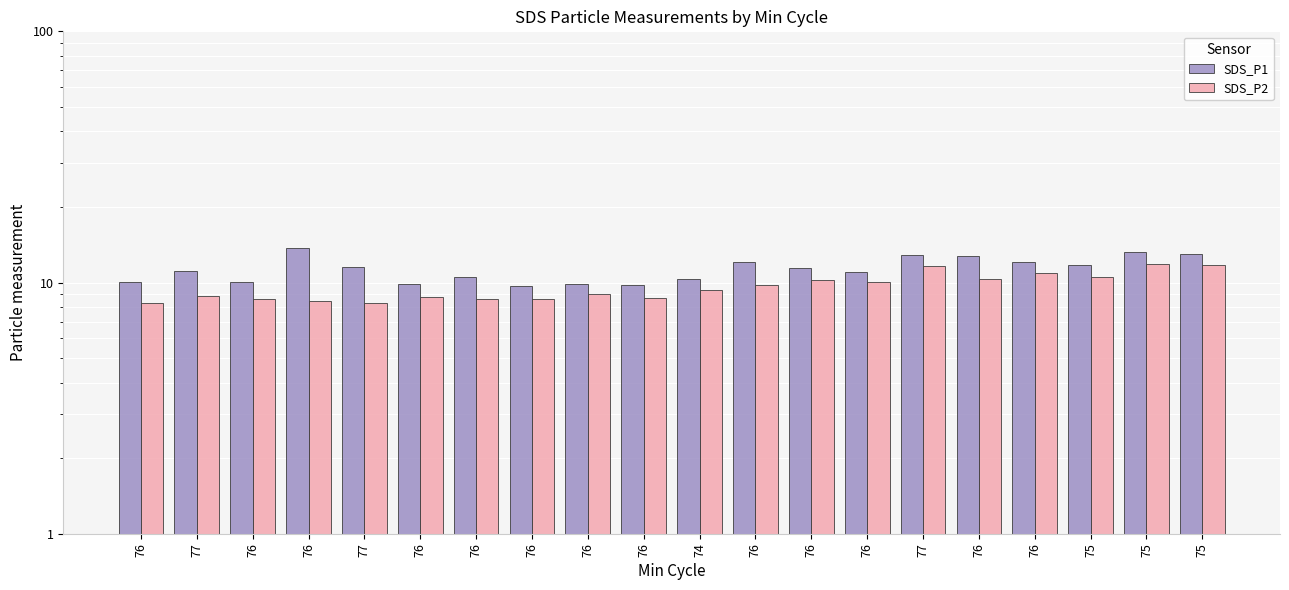

At how many categories does at least one series exceed 9?

20